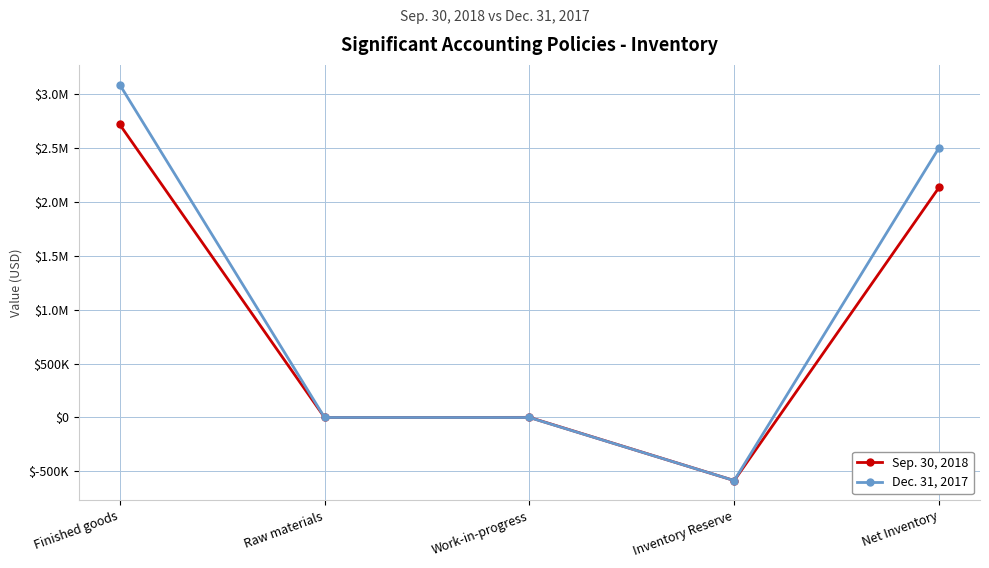

What is the value of the Dec. 31, 2017 point at the 4th from the left?

-585764